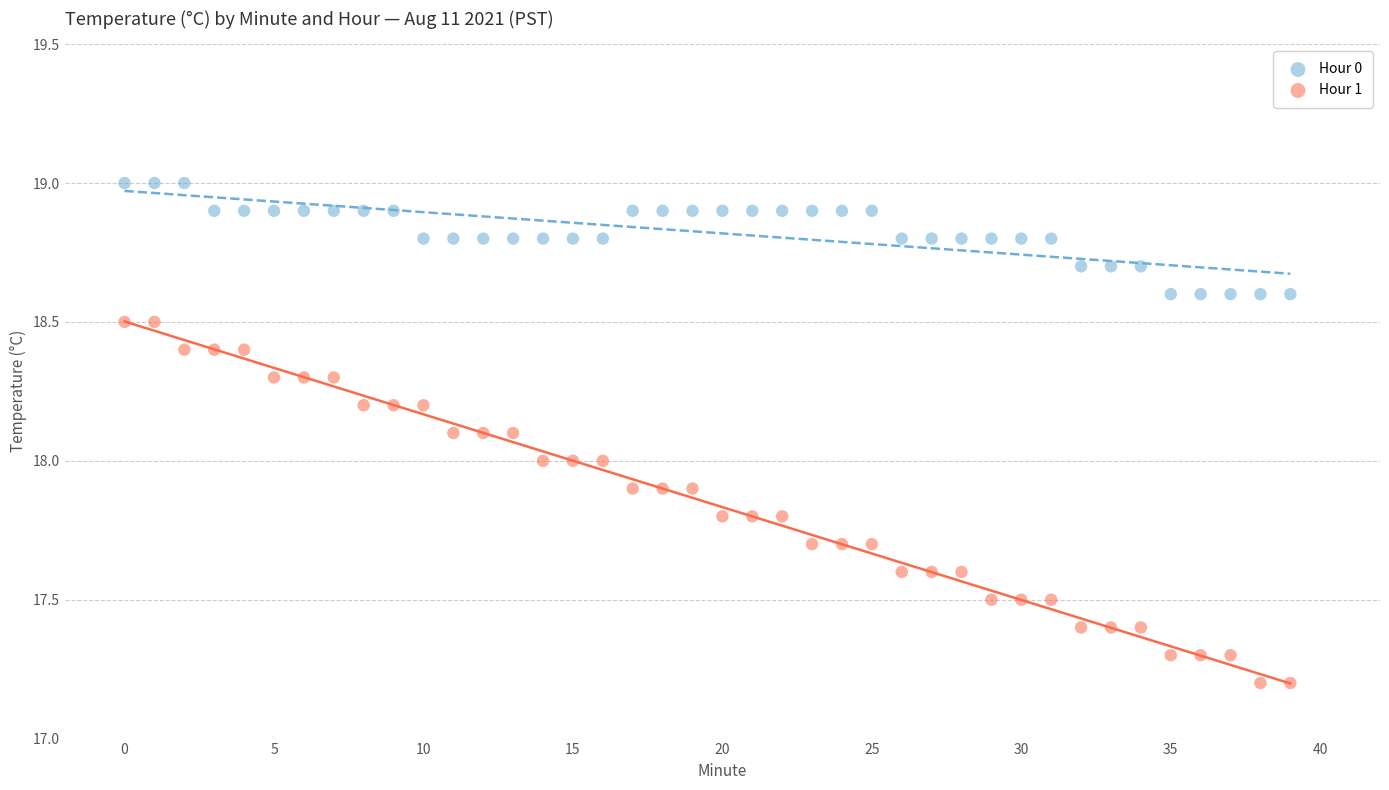

Which series contains the highest Y value?

Hour 0